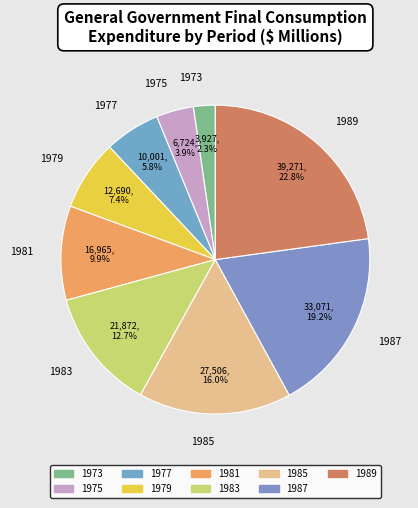

What percentage is NOT represented by 1981?

90.1%